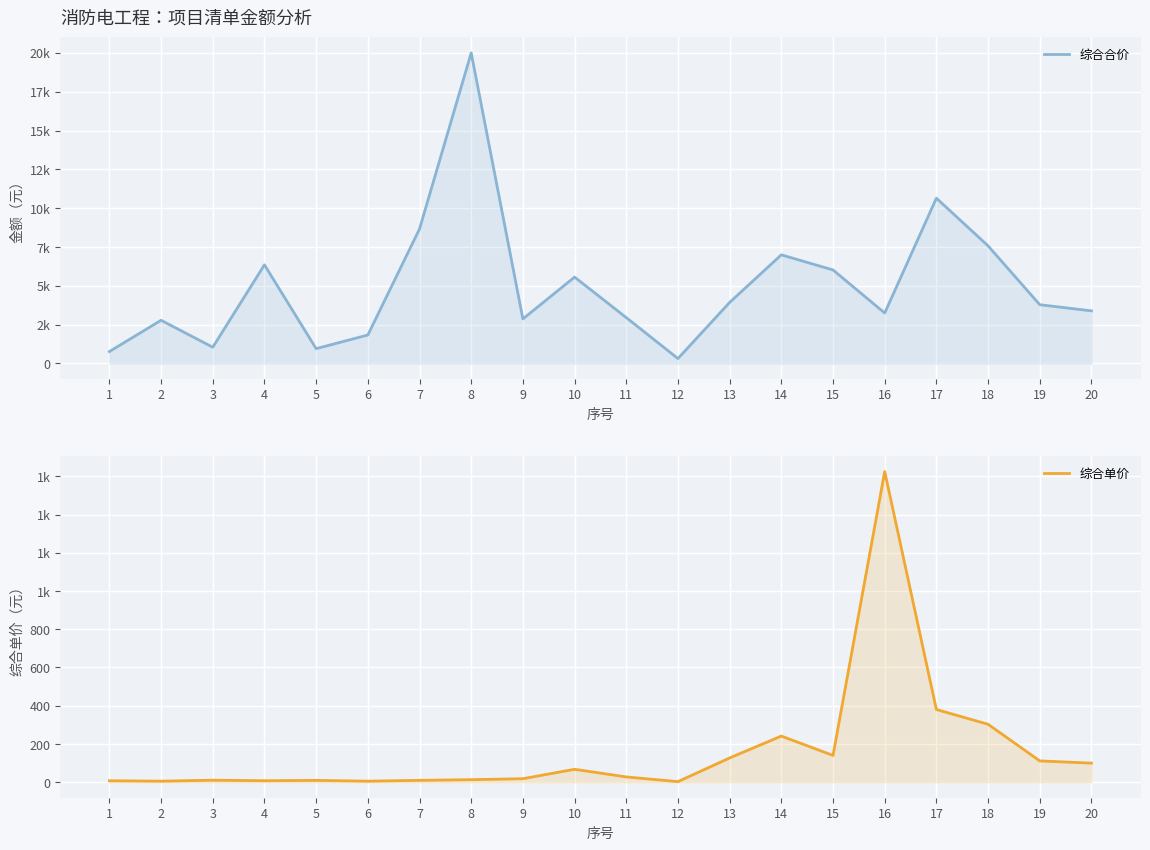

How many lines are shown in the chart?

2